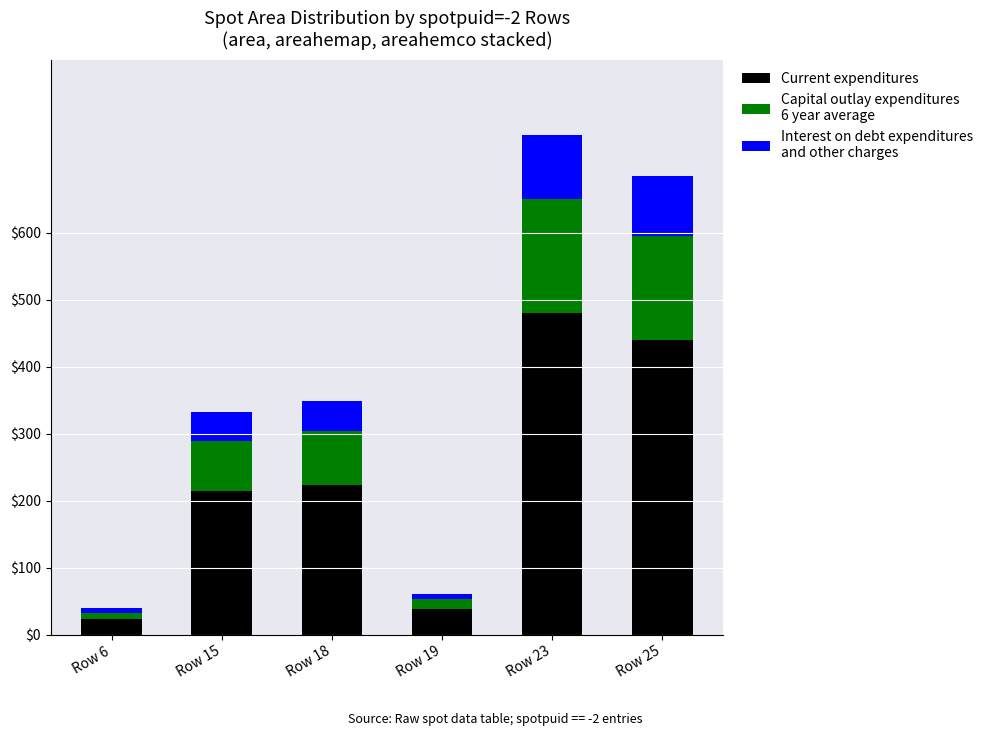

At which category is the sum across all series the highest?

Row 23